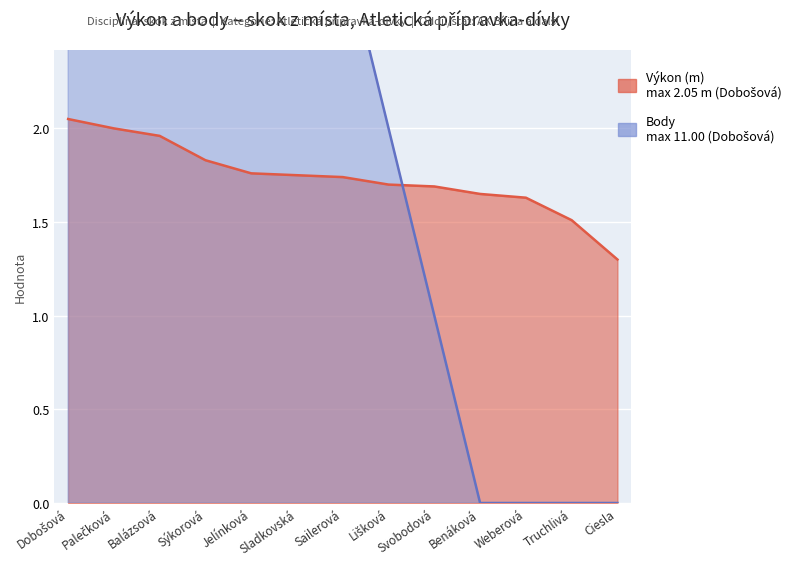

How many times do Body and Výkon cross each other?

1